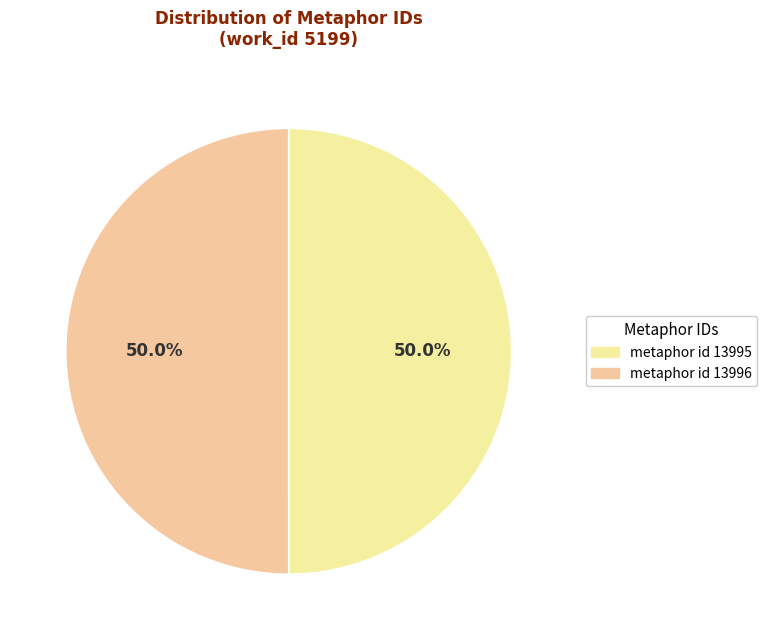

What is the smallest slice in the pie chart?

metaphor id 13995